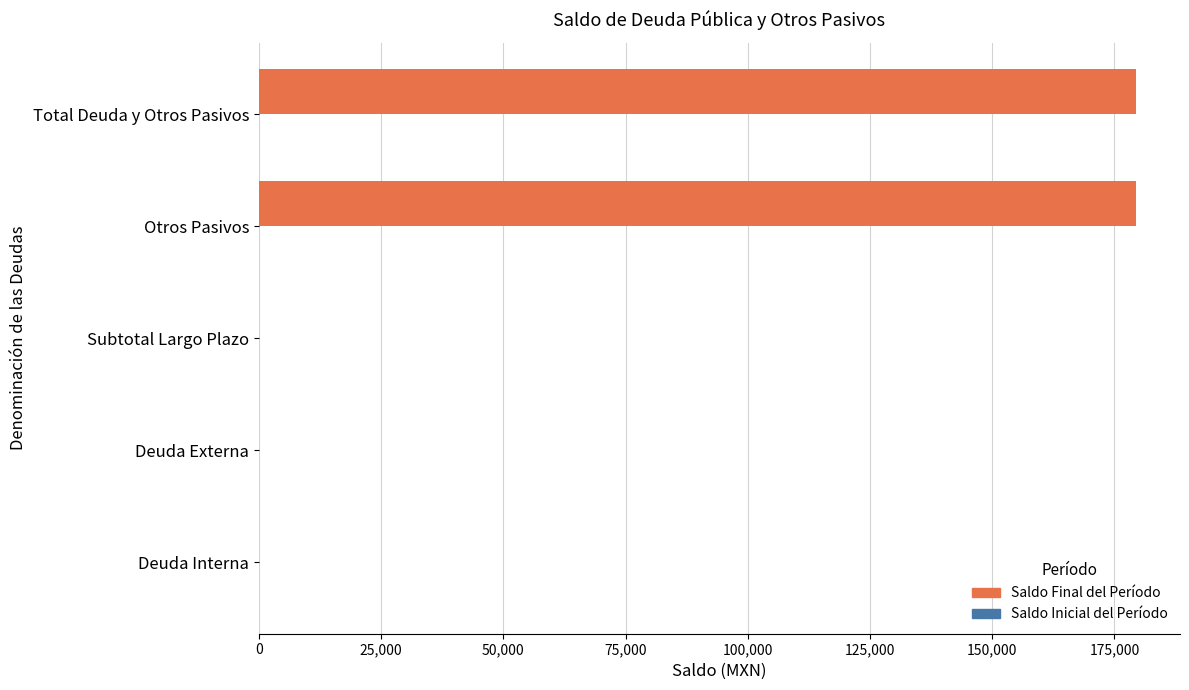

What is the sum of all values?

358848.0